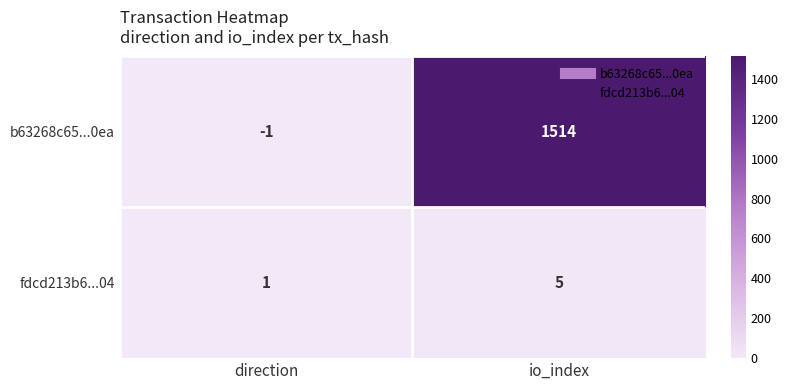

At which label is fdcd213b6...04 closest to 3?

direction